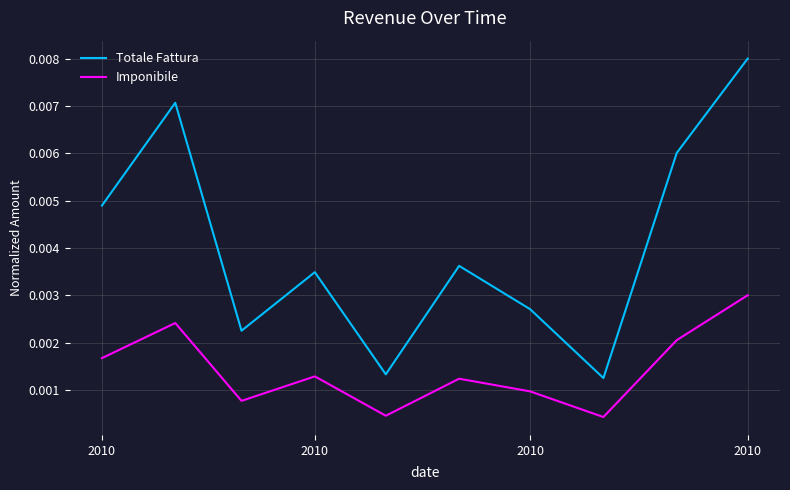

True or false: Imponibile and Totale Fattura cross at least once.

False